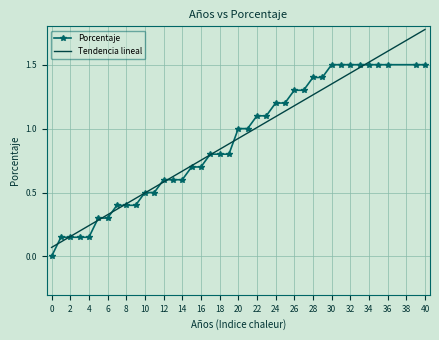

Which series has the widest spread of values?

Tendencia lineal